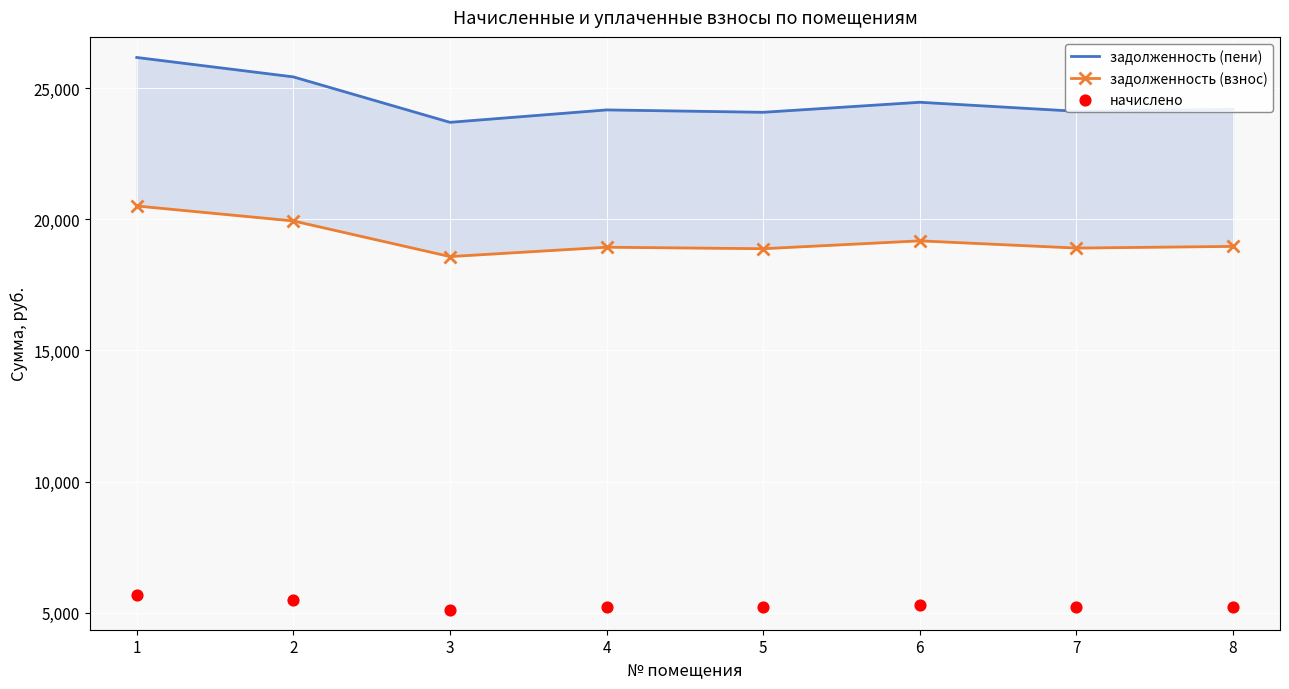

Which series contains the lowest Y value?

начислено